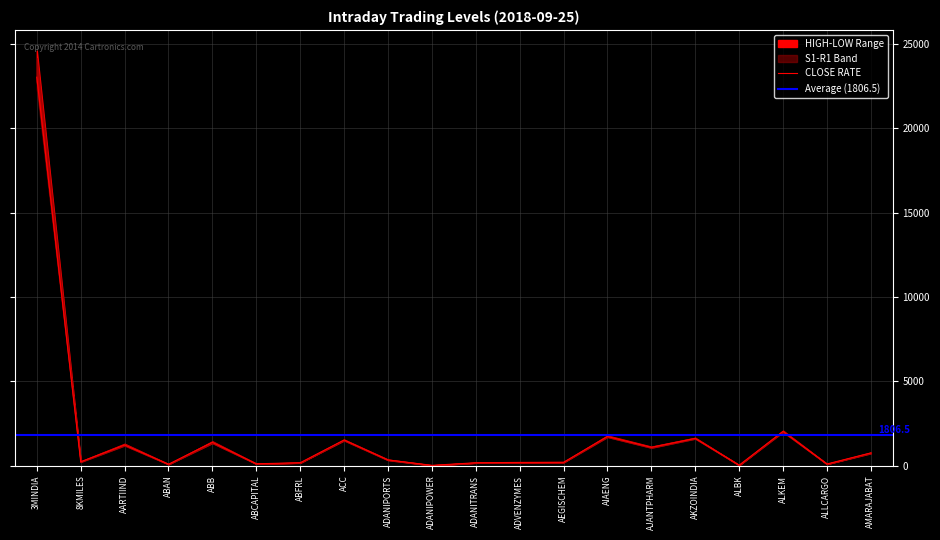

True or false: CLOSE RATE and LOW cross at least once.

False